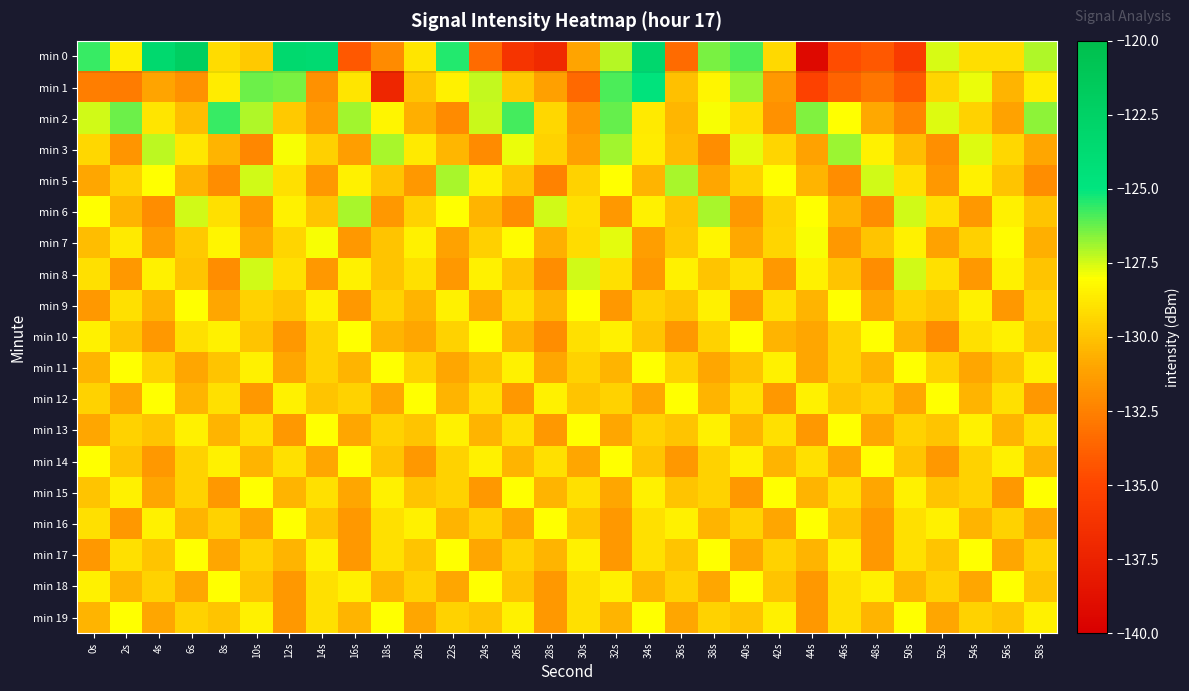

Between 10s and 38s, which is larger?

38s